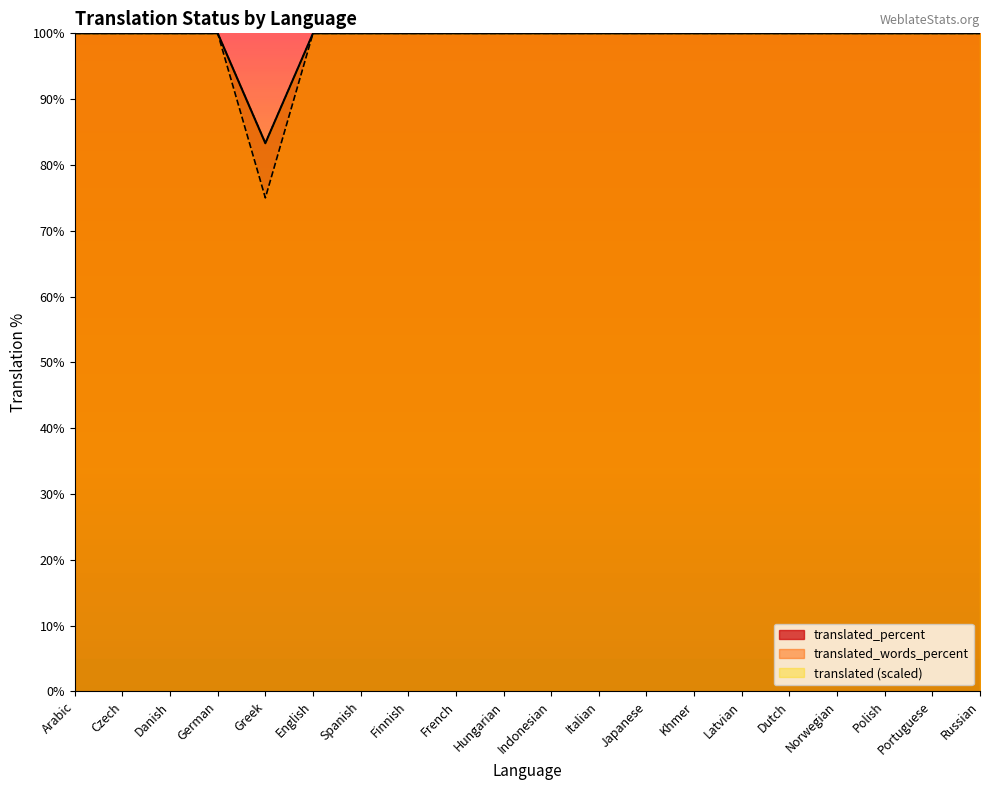

The translated_percent series shows 83.3 at Greek. True or false?

True